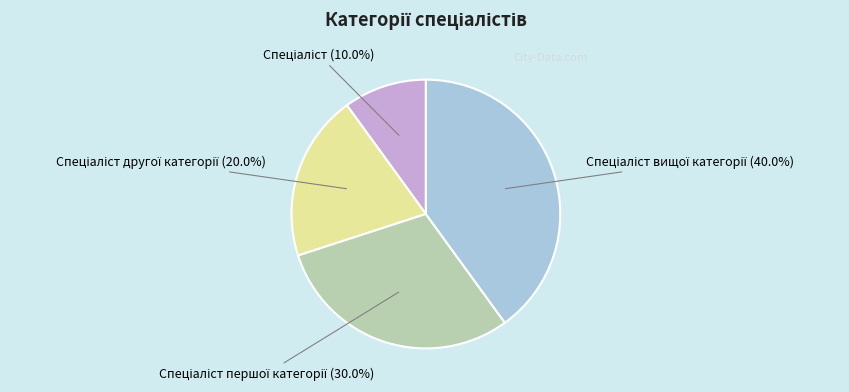

Is there a majority slice in this chart?

No